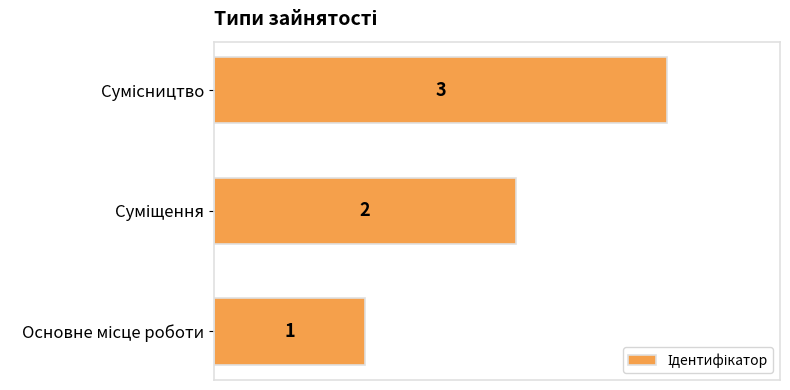

How many values are between 1 and 3?

3